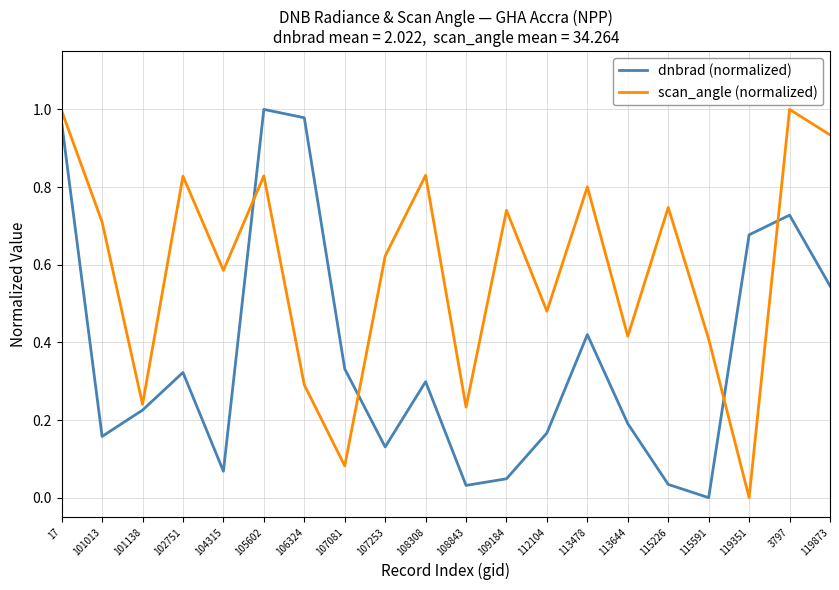

At 106324, list the series in order from smallest to largest.

scan_angle (normalized), dnbrad (normalized)